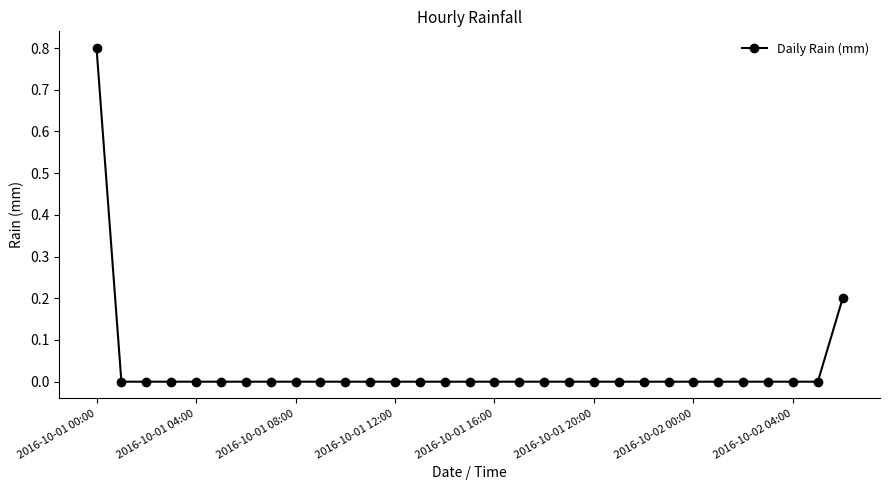

Reading right to left, list all the values displayed in this chart.

0.2	0.0	0.0	0.0	0.0	0.0	0.0	0.0	0.0	0.0	0.0	0.0	0.0	0.0	0.0	0.0	0.0	0.0	0.0	0.0	0.0	0.0	0.0	0.0	0.0	0.0	0.0	0.0	0.0	0.0	0.8